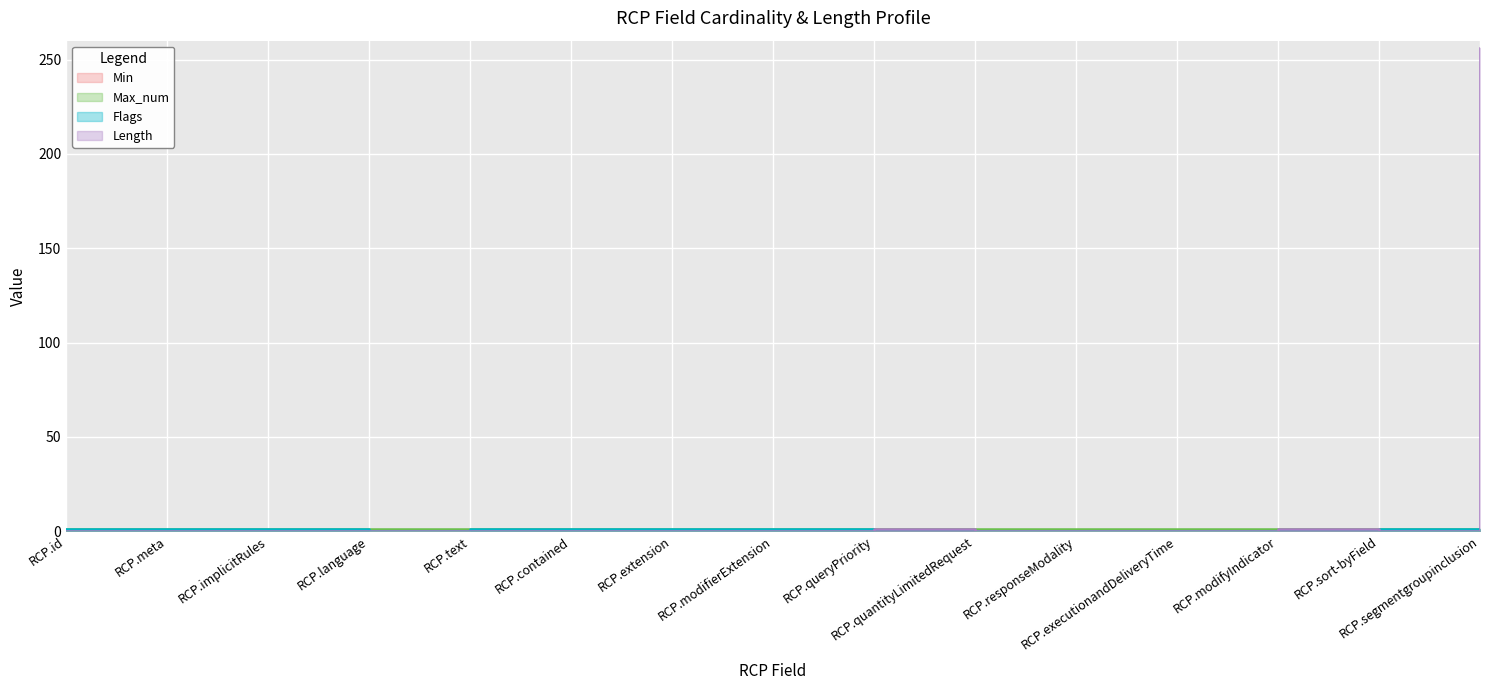

How many values in Length are above zero?

3